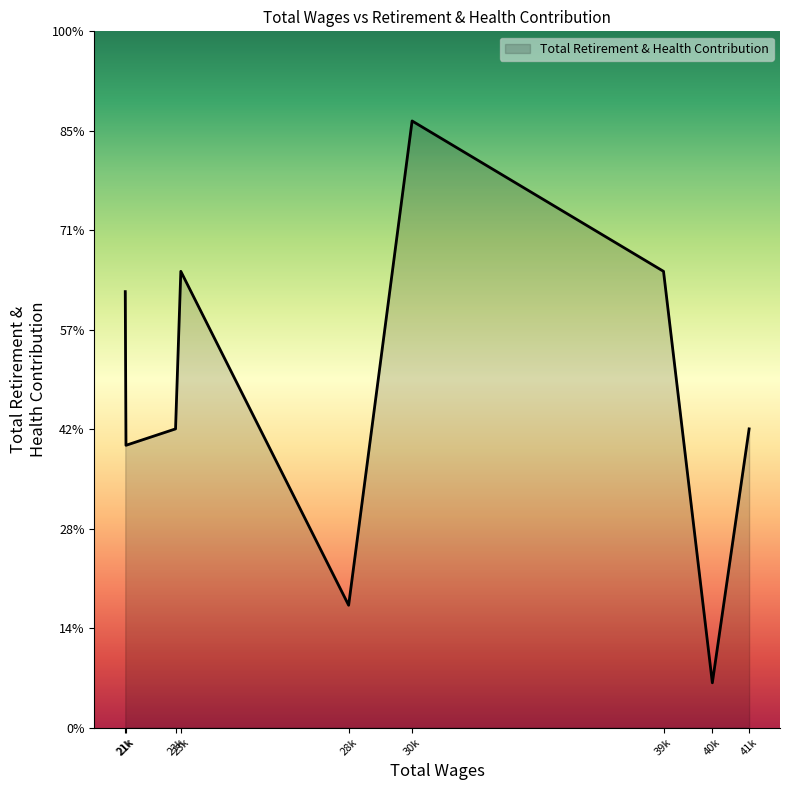

Is this an area chart (filled region under the line)?

Yes